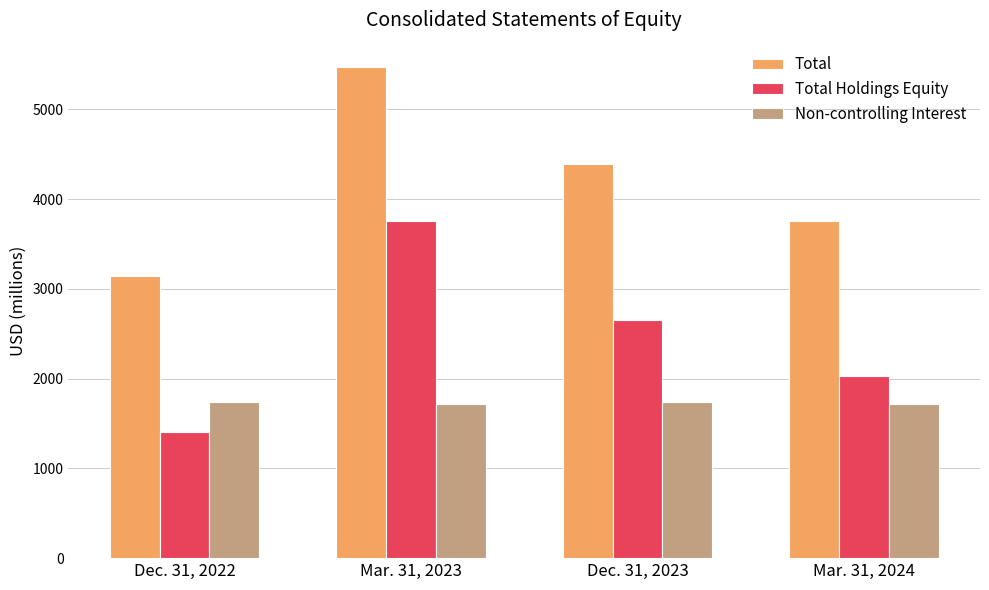

What is the highest value of the Total Holdings Equity series?

3754